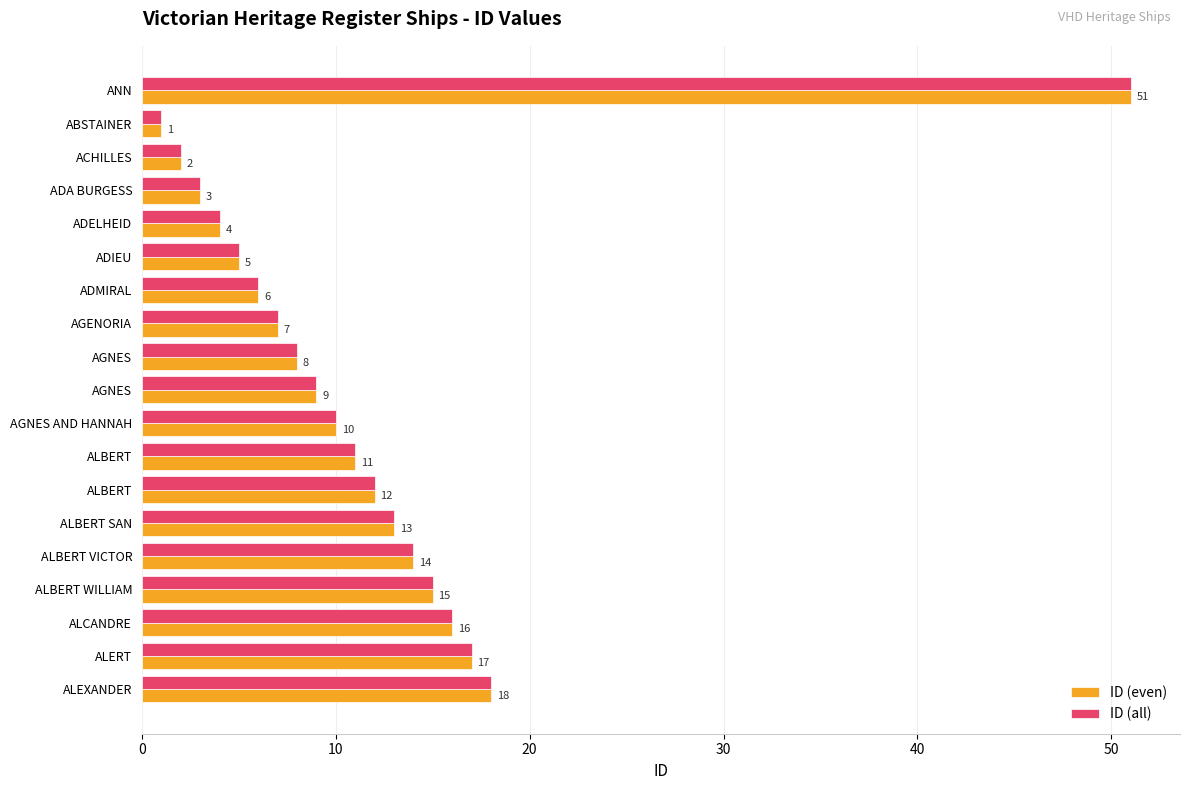

Count the number of categories in the chart.

19